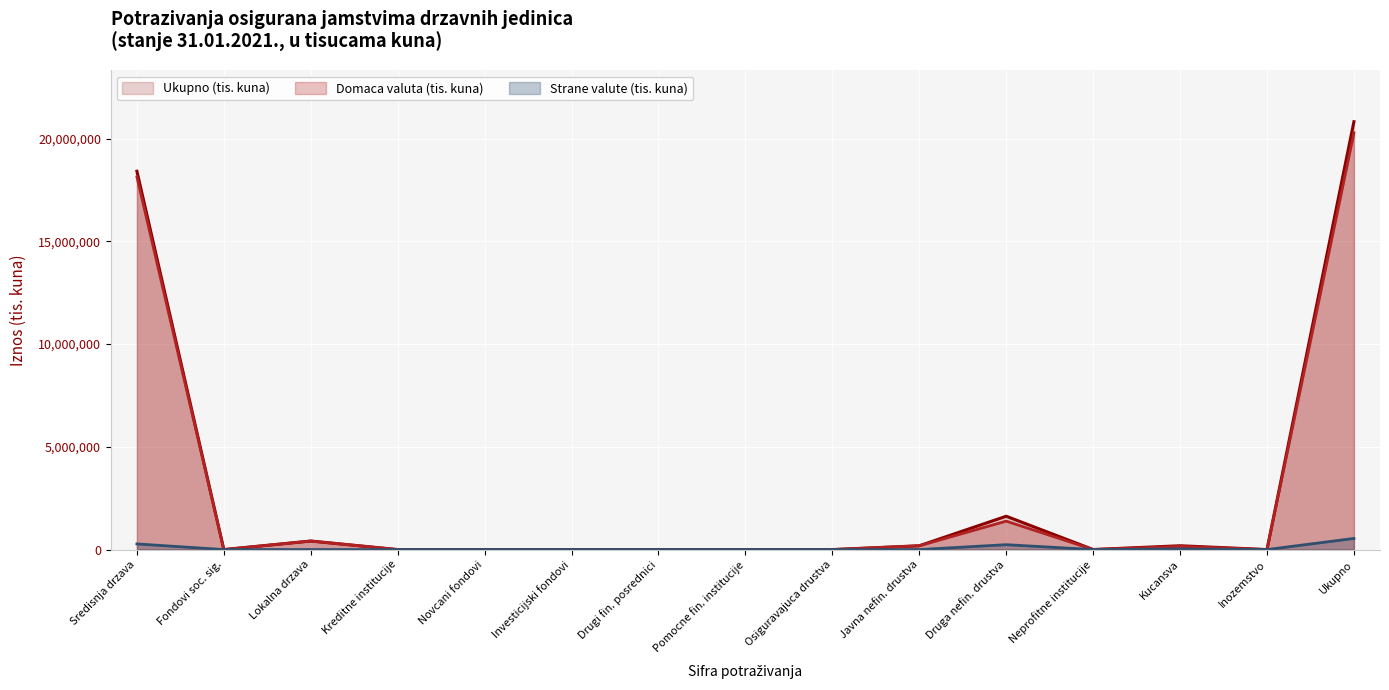

How many lines are shown in the chart?

3